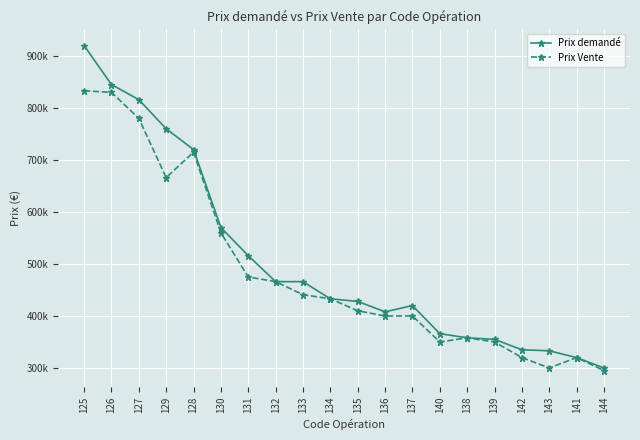

Is this an area chart (filled region under the line)?

No